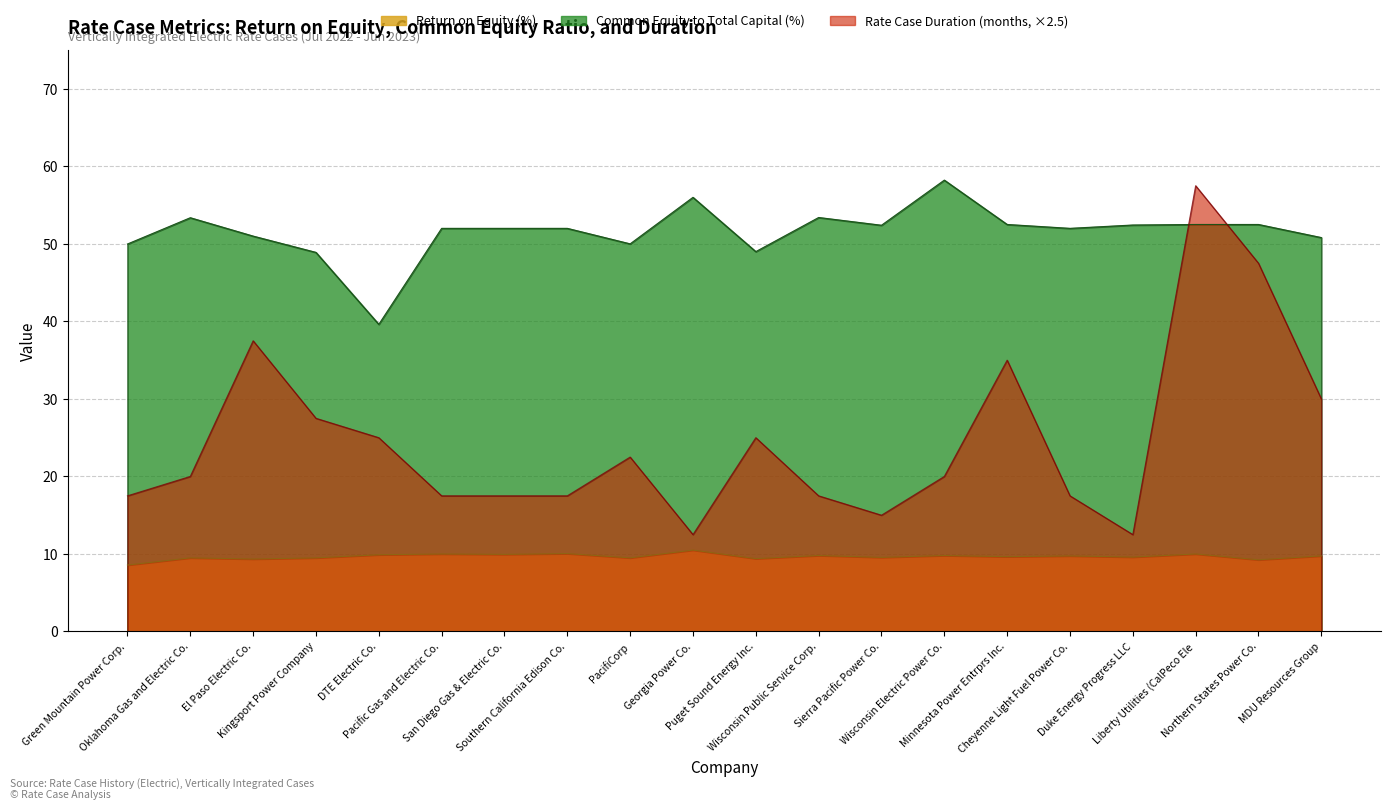

What are all the series names shown in the legend?

Return on Equity (%), Common Equity to Total Capital (%), Rate Case Duration (months)